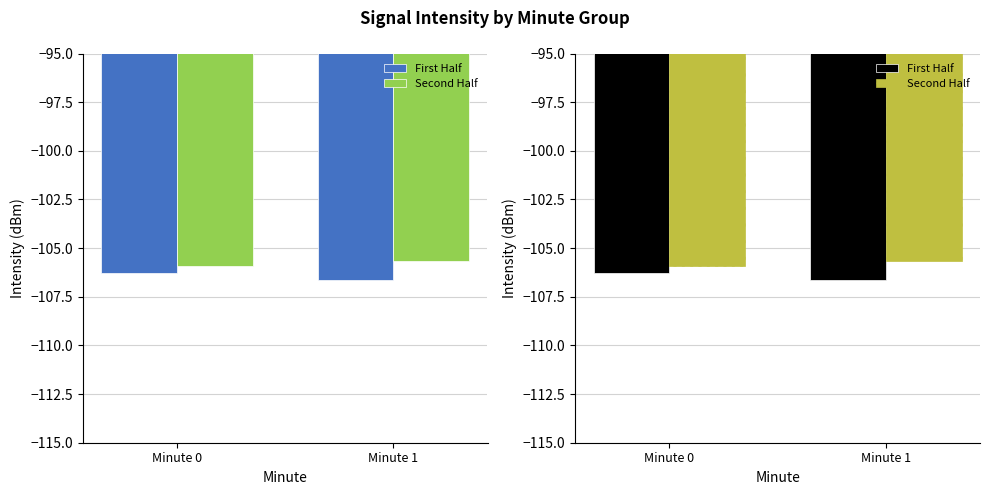

Reading left to right, transcribe all the data shown in this chart.

First Half: Minute 0=-106.3	Minute 1=-106.6
Second Half: Minute 0=-105.9	Minute 1=-105.7